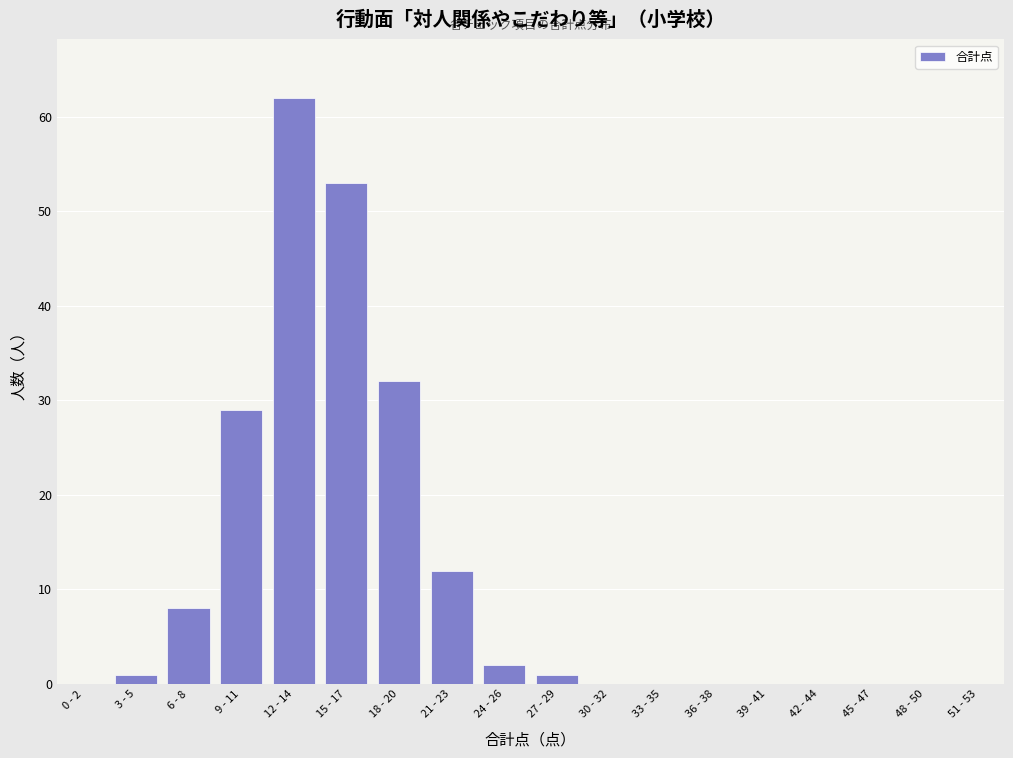

Reading right to left, extract all data points from this chart.

51 - 53=0	48 - 50=0	45 - 47=0	42 - 44=0	39 - 41=0	36 - 38=0	33 - 35=0	30 - 32=0	27 - 29=1	24 - 26=2	21 - 23=12	18 - 20=32	15 - 17=53	12 - 14=62	9 - 11=29	6 - 8=8	3 - 5=1	0 - 2=0